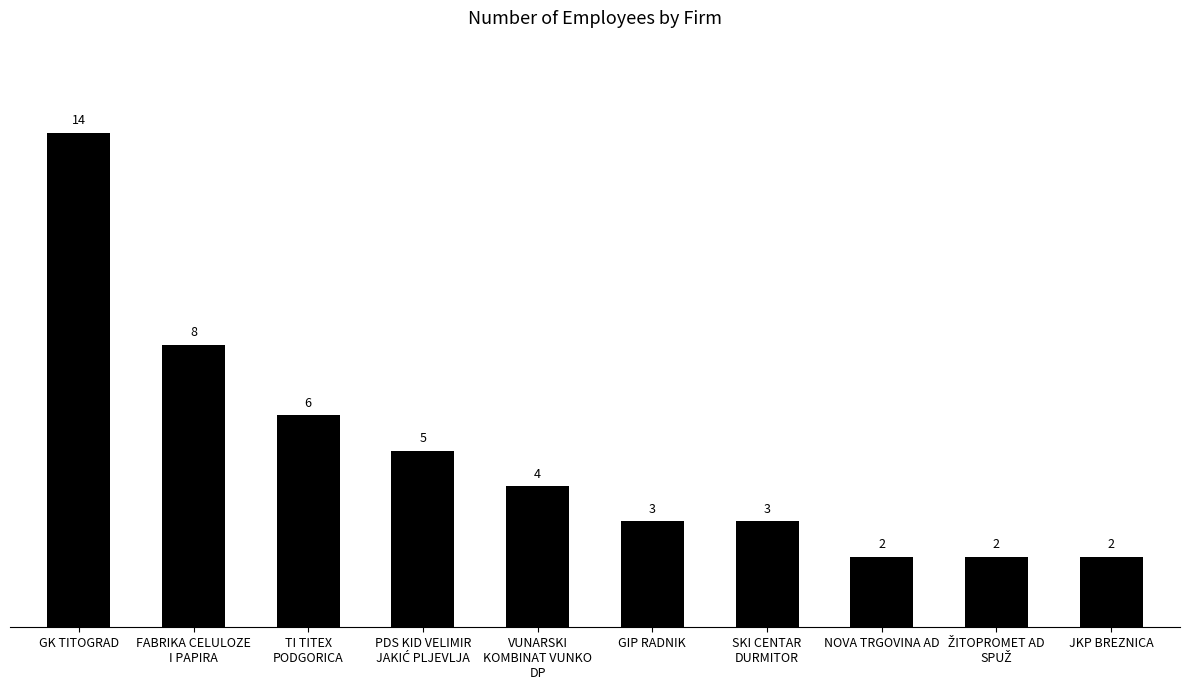

What is the sum of all values?

49